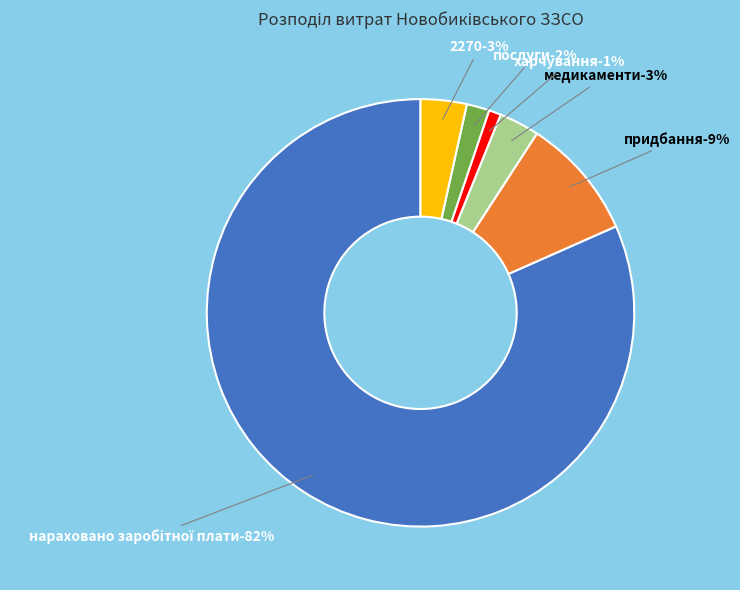

What is the majority slice?

нараховано заробітної плати